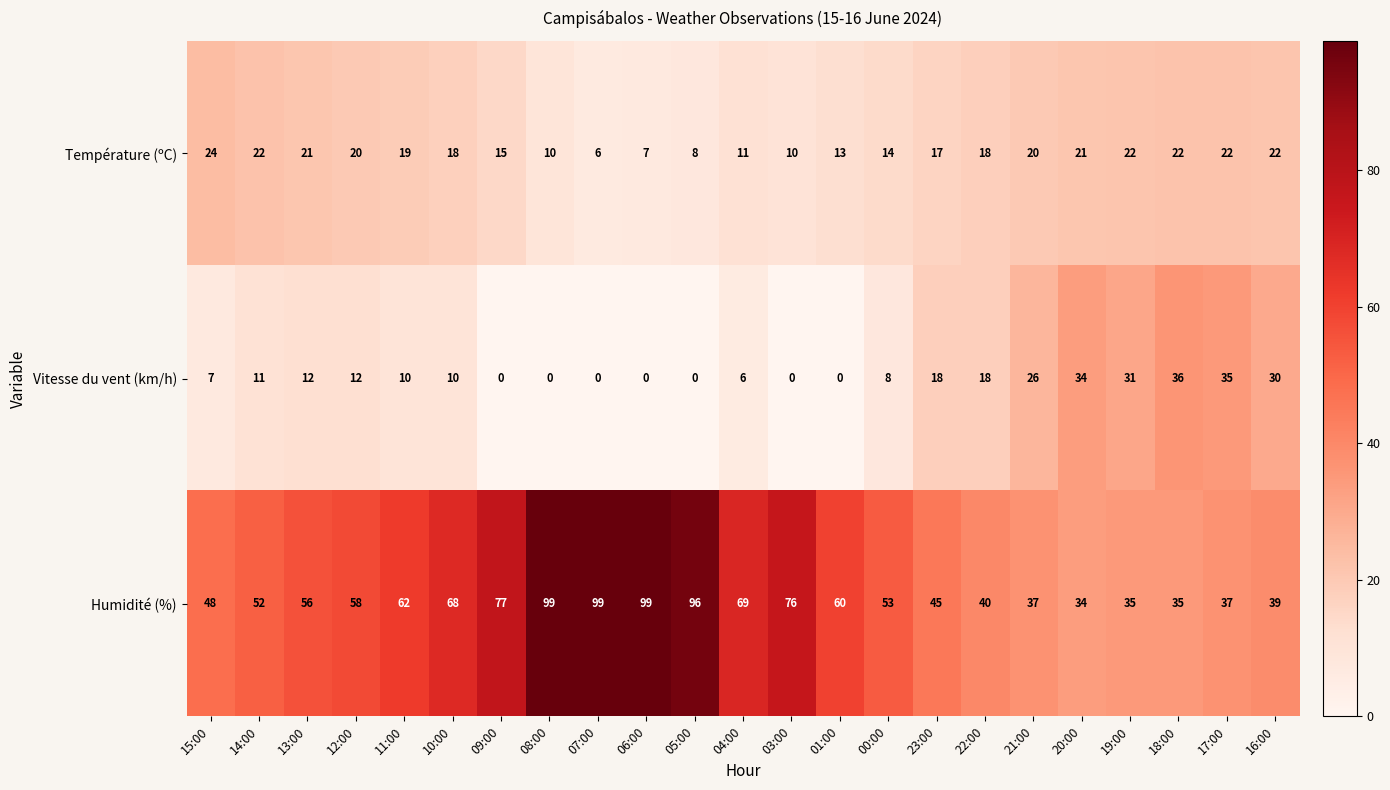

Which category has the highest value in the Température (ºC) series?

15:00